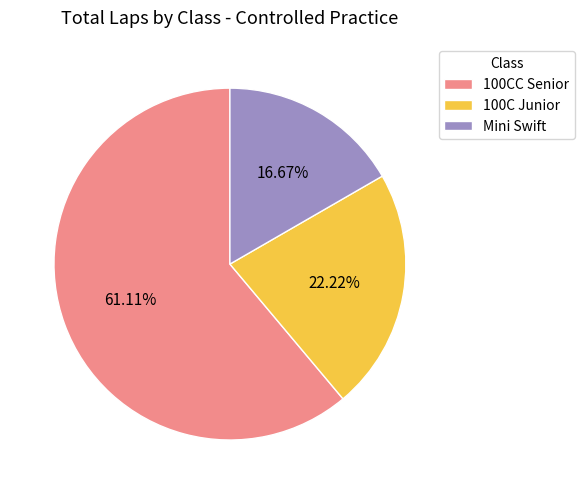

Which has a higher value, 100CC Senior or 100C Junior?

100CC Senior